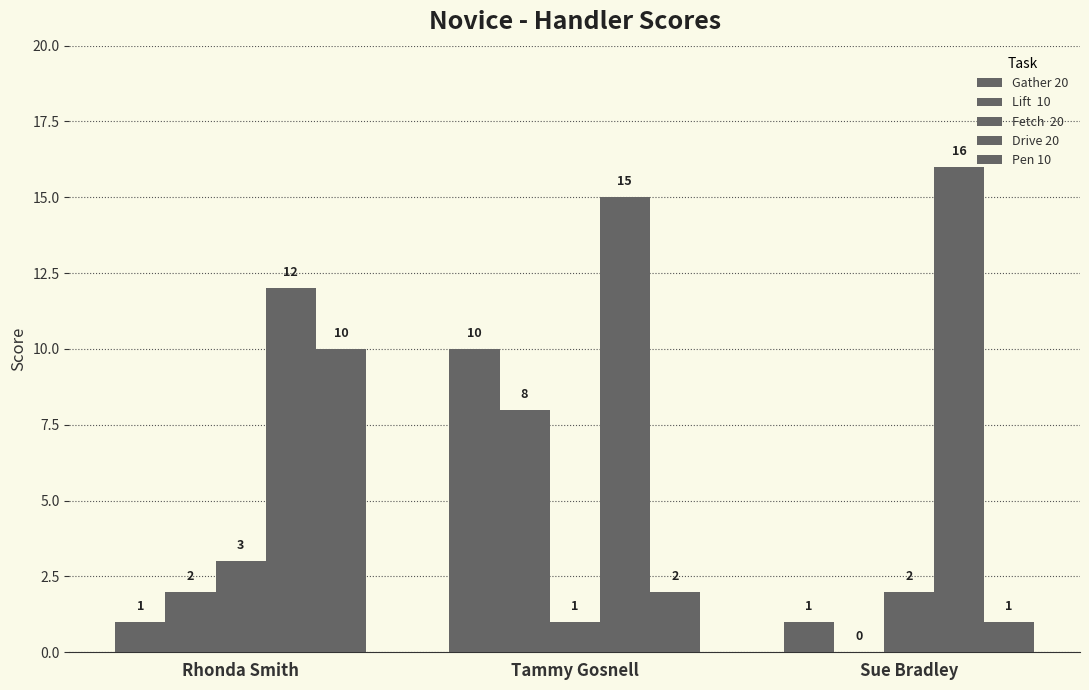

What is the label of the 1st bar from the left?

Rhonda Smith